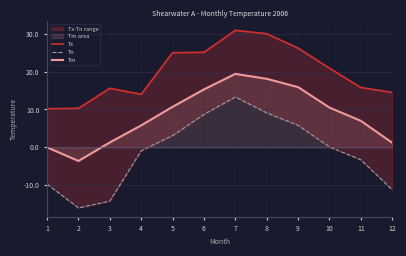

What is the value of the Tm point at the 9th from the left?

15.9